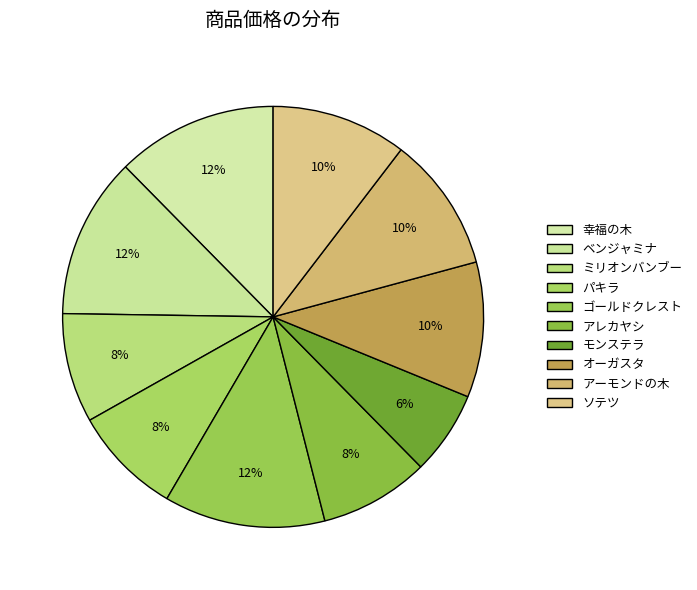

Which category has the smallest portion of the pie?

モンステラ